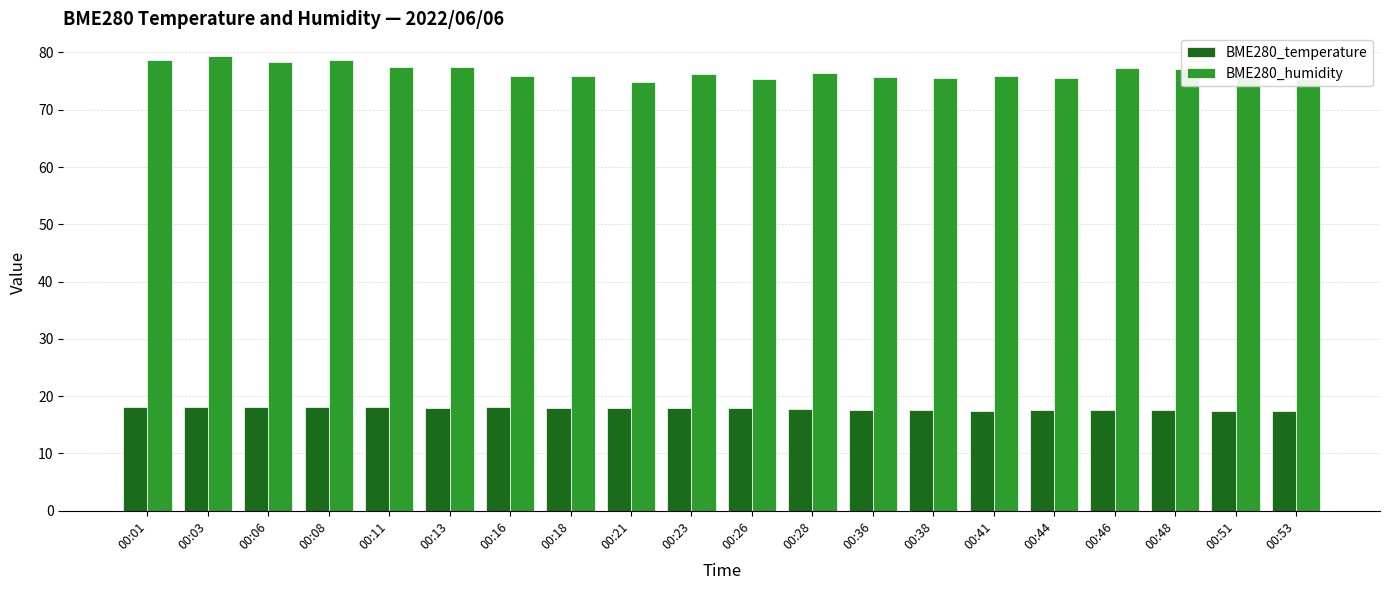

The value of BME280_humidity at 00:53 is 105.8. True or false?

False